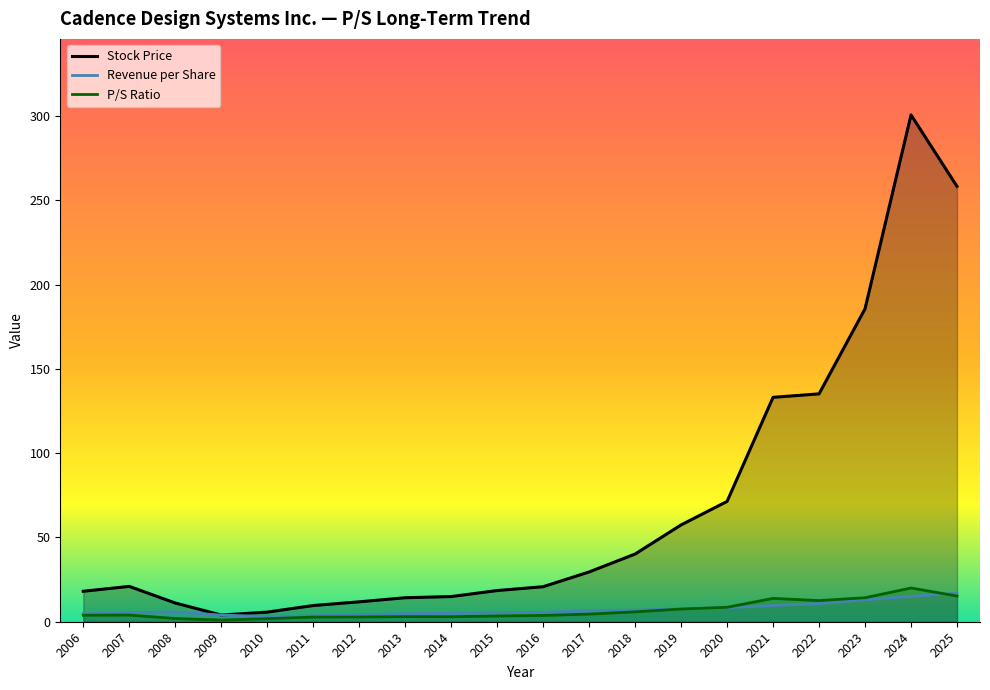

The Stock Price series shows 133.2 at 2021. True or false?

True